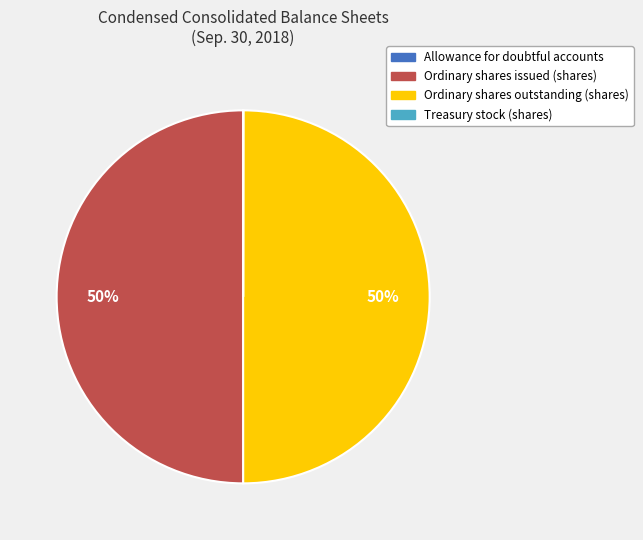

To the nearest percent, what portion does Ordinary shares issued (shares) represent?

50%